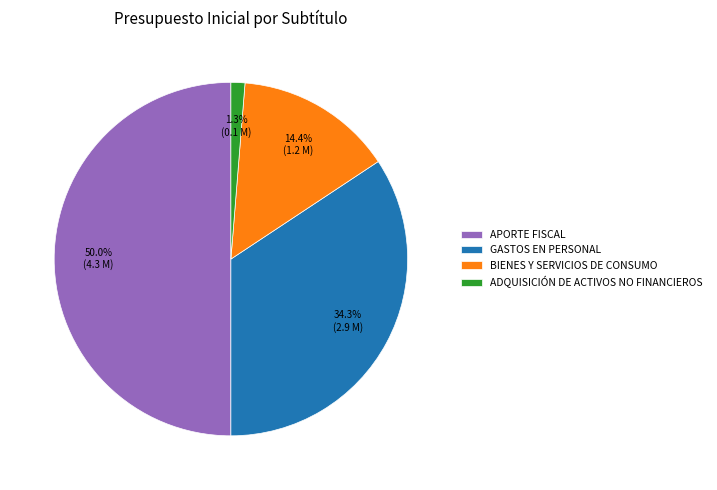

True or false: APORTE FISCAL accounts for 50% of the total.

True